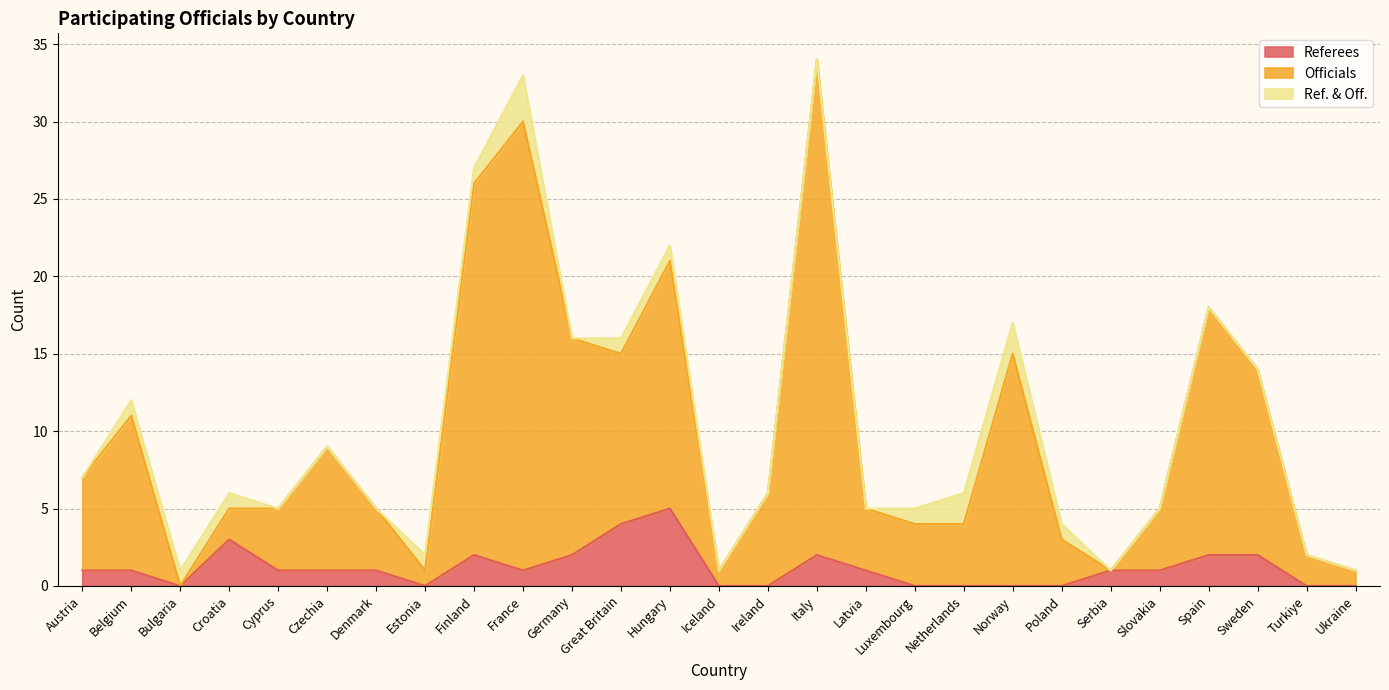

What is the approximate value of Officials at Hungary?

21